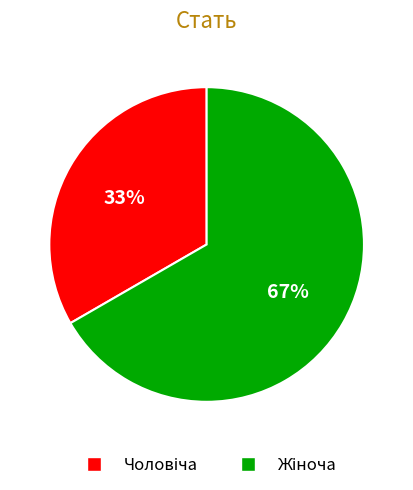

To the nearest percent, what is the average slice percentage?

50%